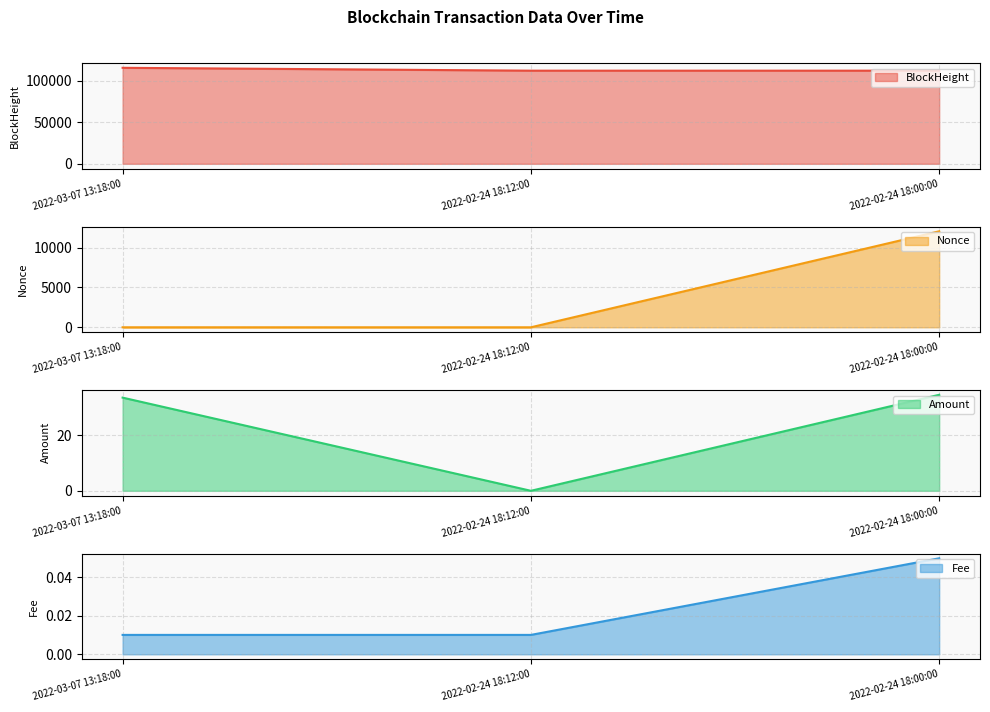

Which series has the widest spread of values?

Nonce